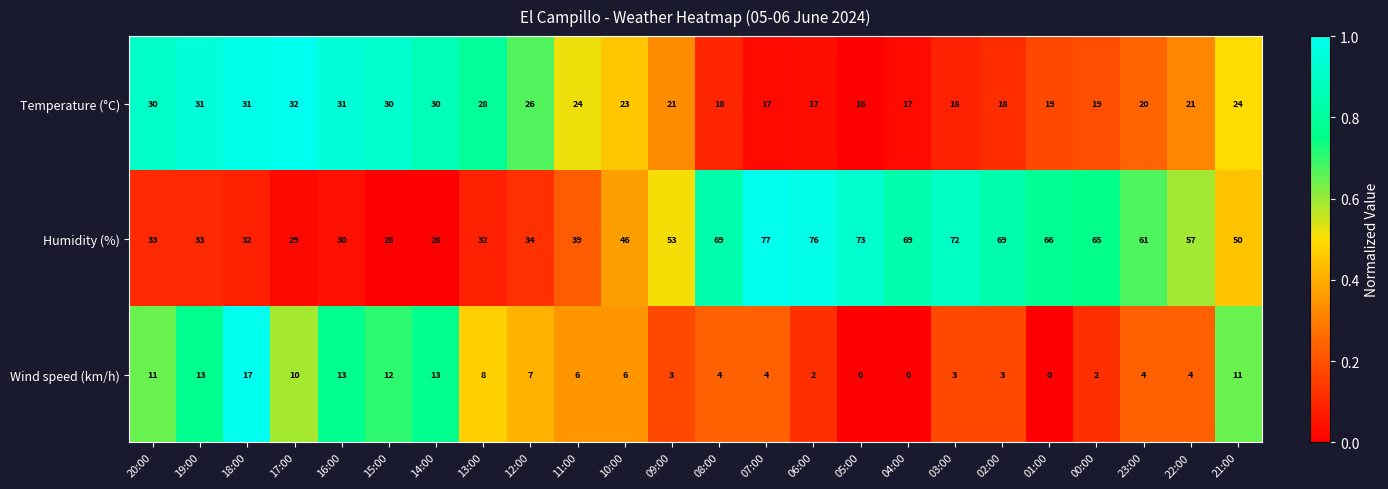

What is the sum of all Humidity (%) values?

1221